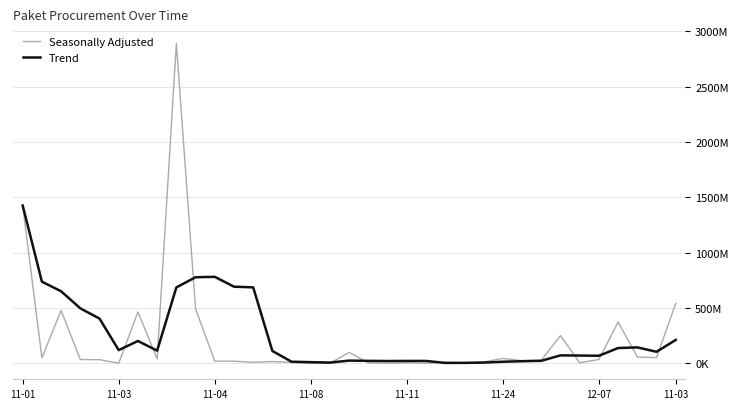

Is this an area chart (filled region under the line)?

No